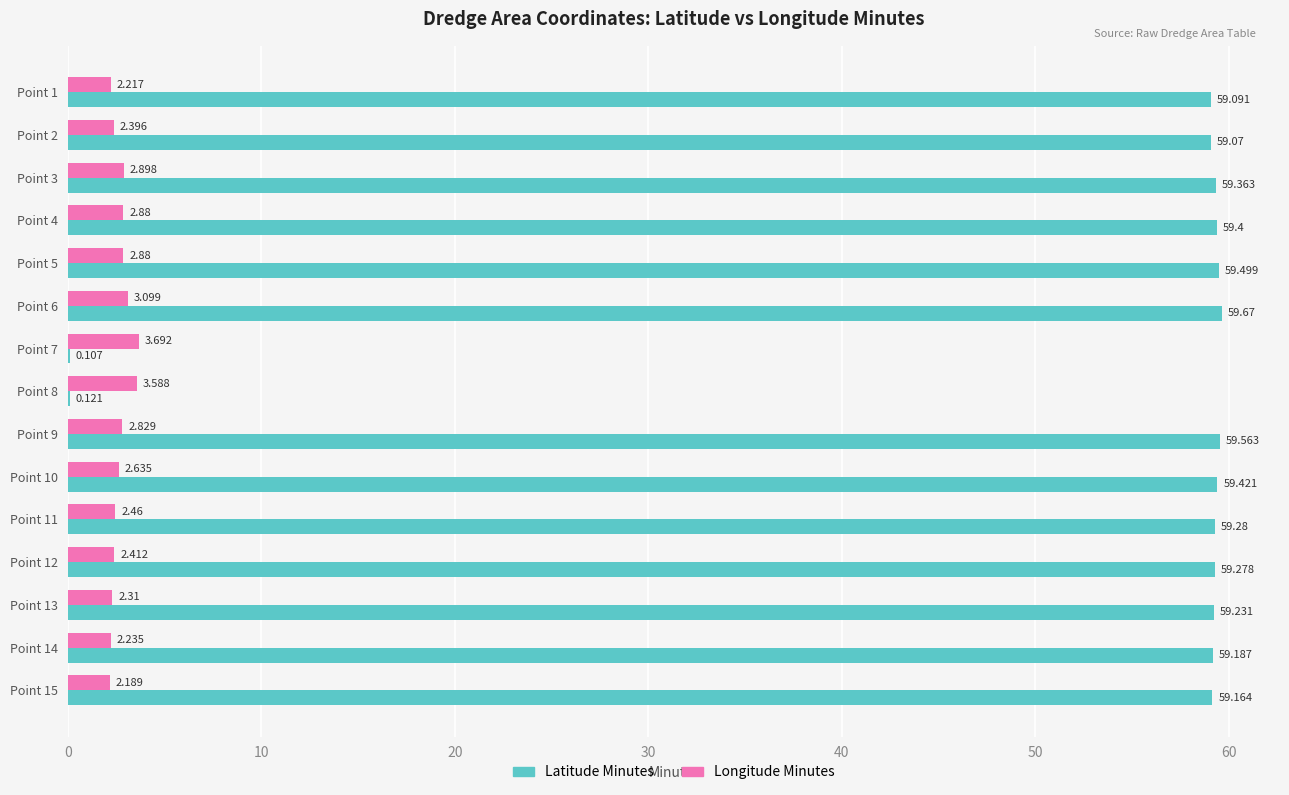

Between Point 6 and Point 7, which series saw the biggest shift?

Latitude Minutes